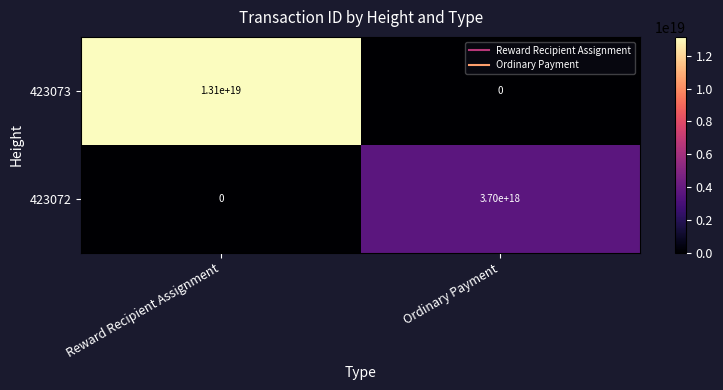

Which series has the widest spread of values?

423073